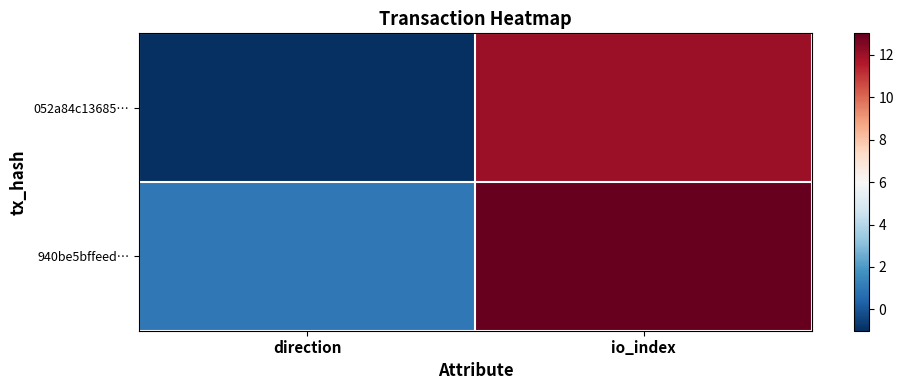

List the series in order of their overall mean, highest first.

940be5bffeed…, 052a84c13685…